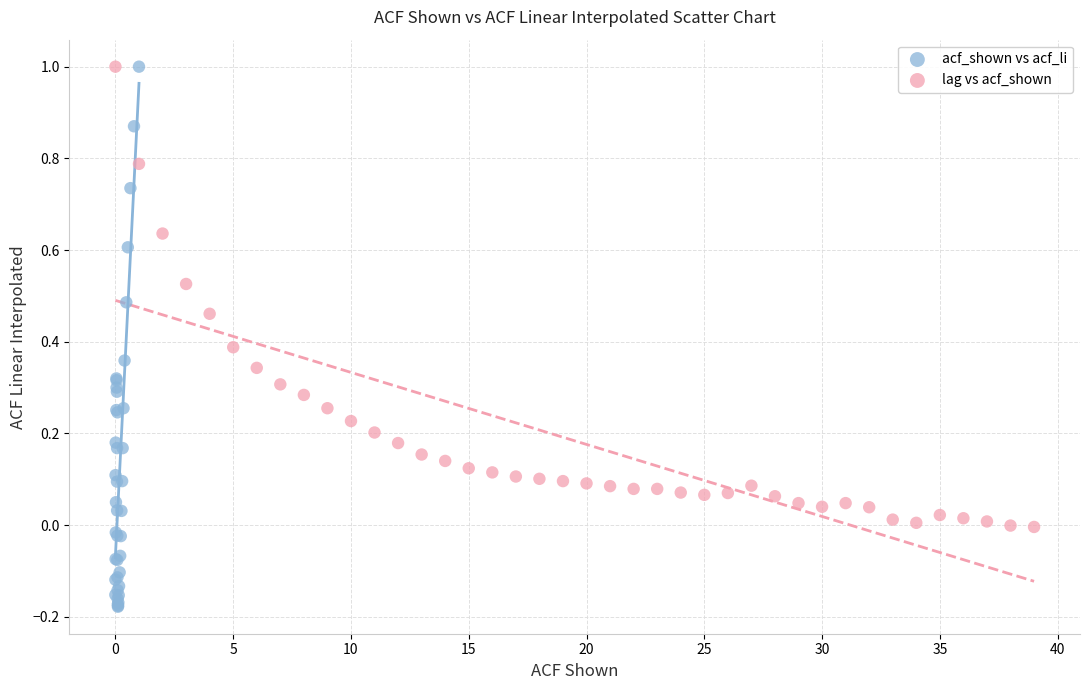

Which series reaches the minimum Y coordinate?

acf_shown vs acf_li